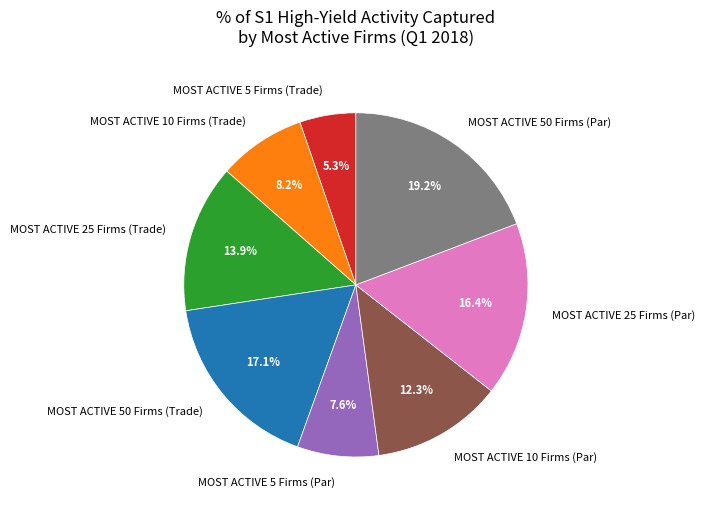

How many segments does this pie chart have?

8